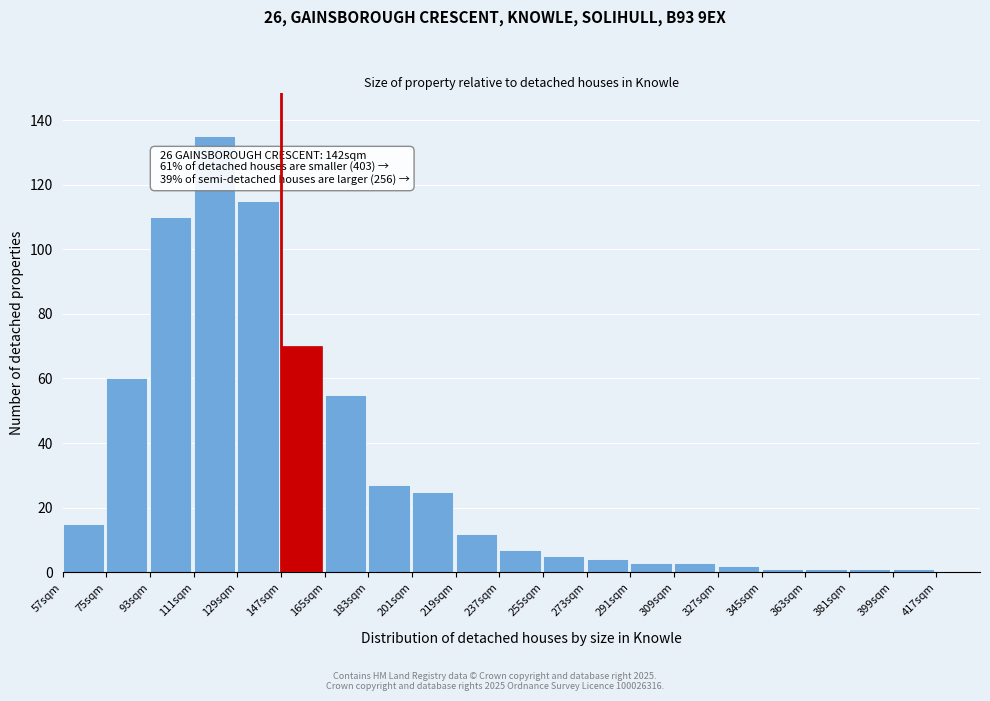

Reading right to left, list all the values displayed in this chart.

1	1	1	1	2	3	3	4	5	7	12	25	27	55	70	115	135	110	60	15